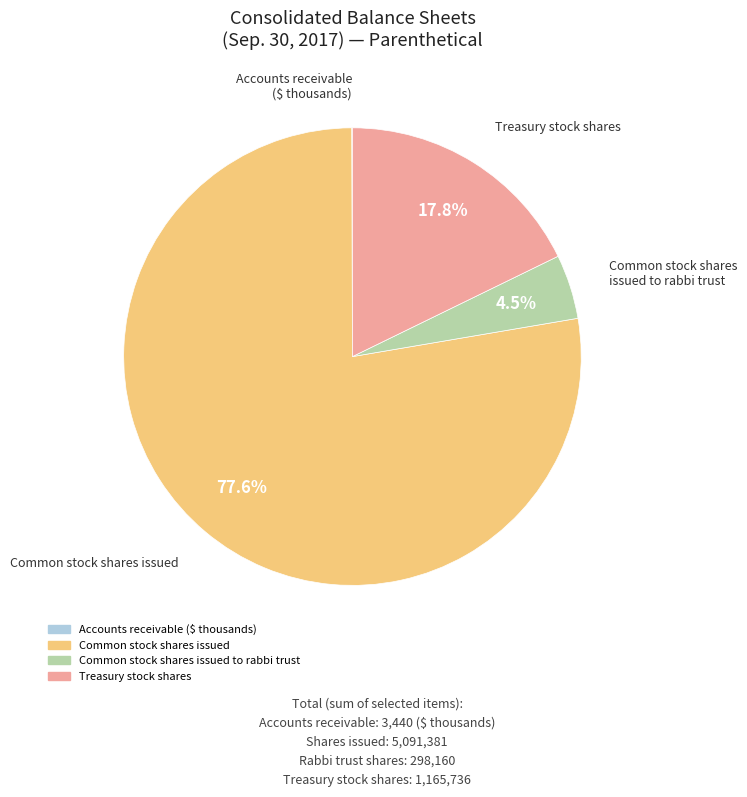

Is there a majority slice in this chart?

Yes